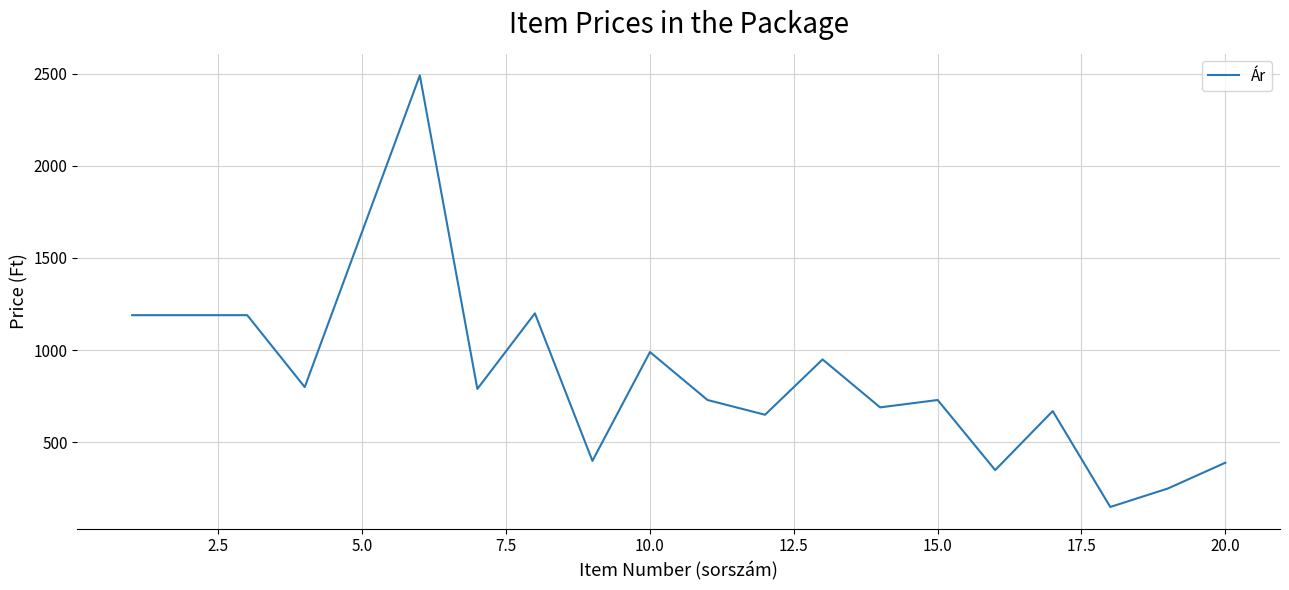

What is the smallest value displayed?

150